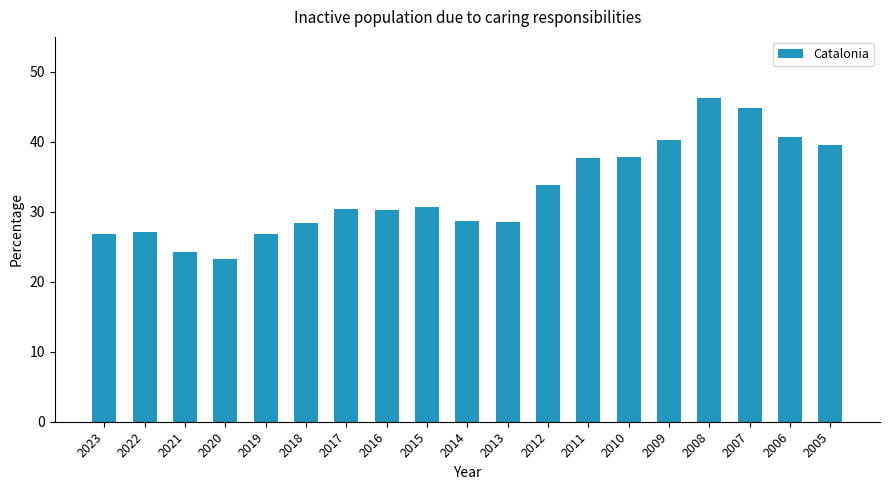

How many values exceed 30?

11